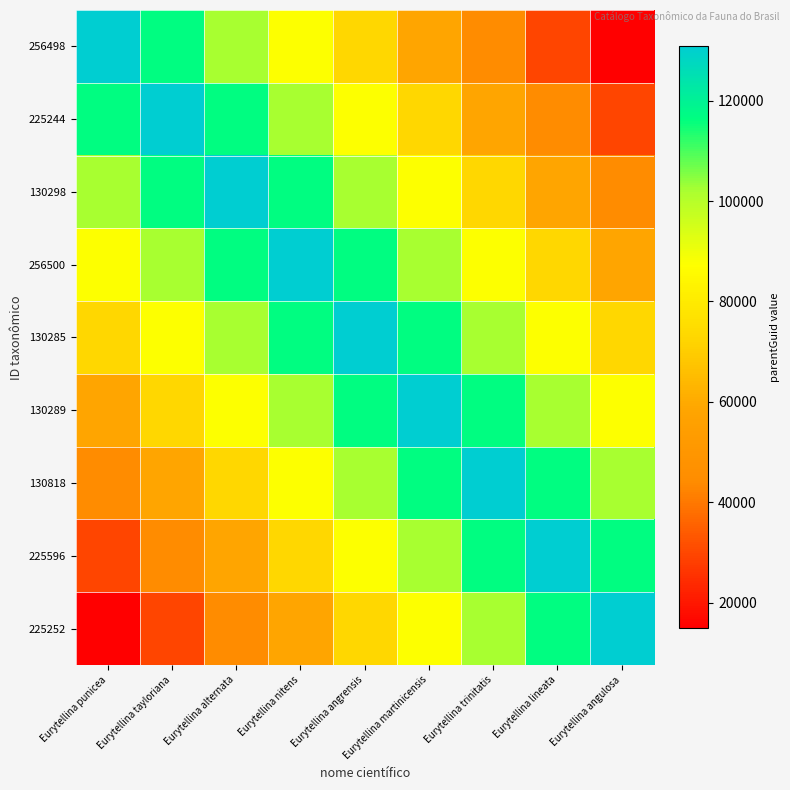

What is the total value across all series at Eurytellina martinicensis?

872979